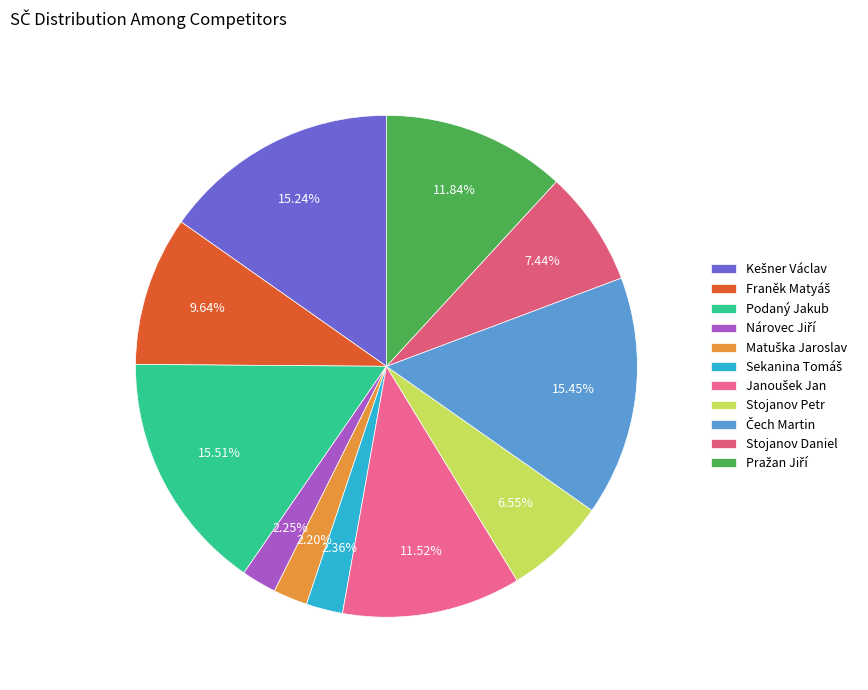

What is the change in value from Kešner Václav to Stojanov Daniel?

-149